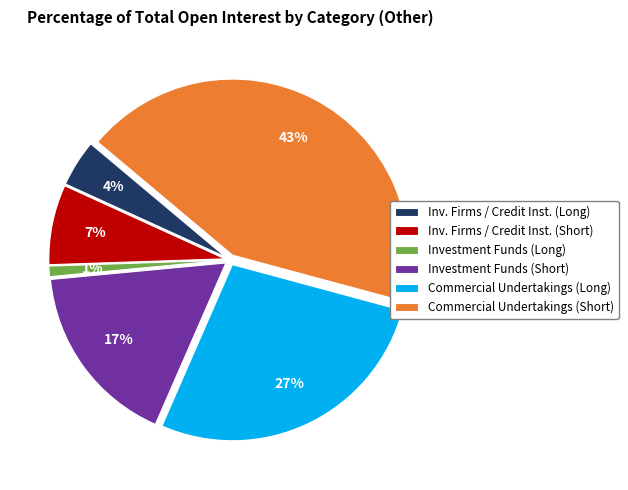

What is the smallest slice in the pie chart?

Investment Funds (Long)